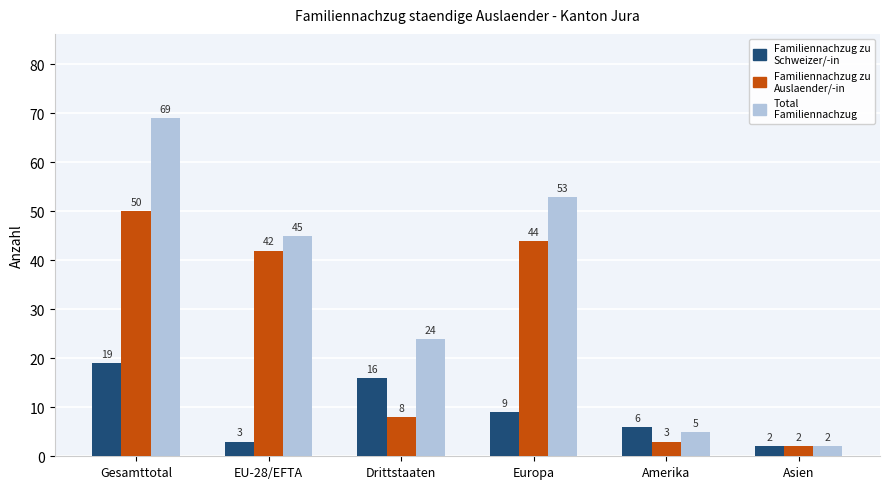

Where does the Familiennachzug zu Auslaender/-in series first go above 42?

Gesamttotal